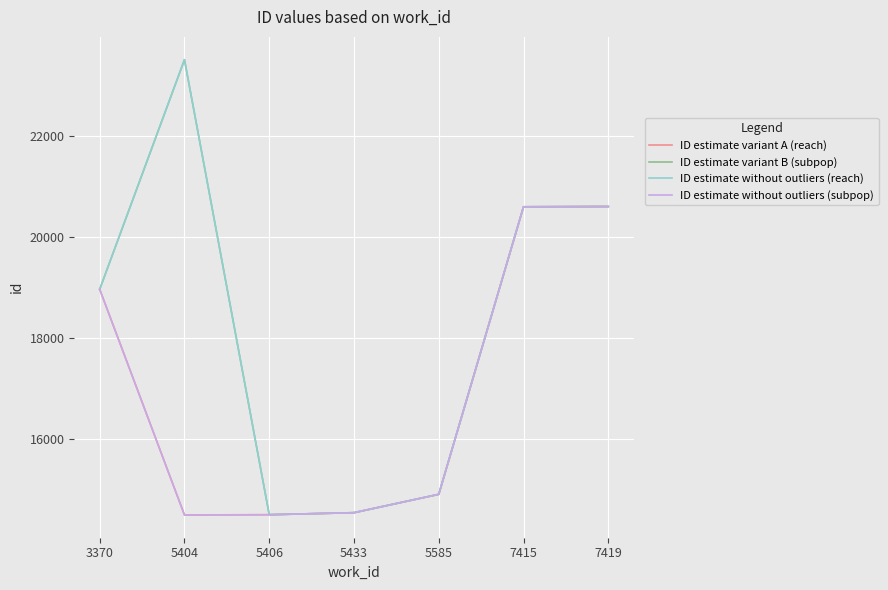

Which series has the widest spread of values?

ID estimate without outliers (reach)